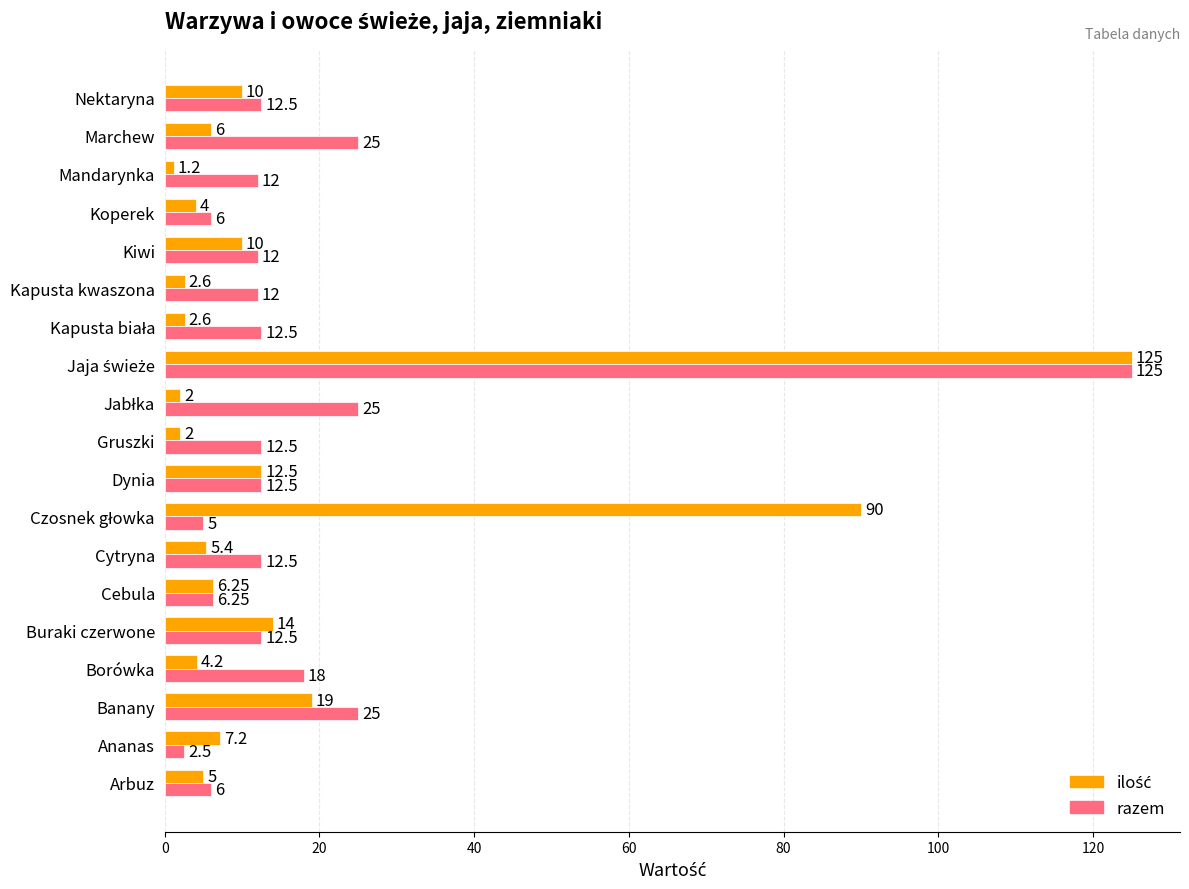

What is the lowest value of the razem series?

2.5